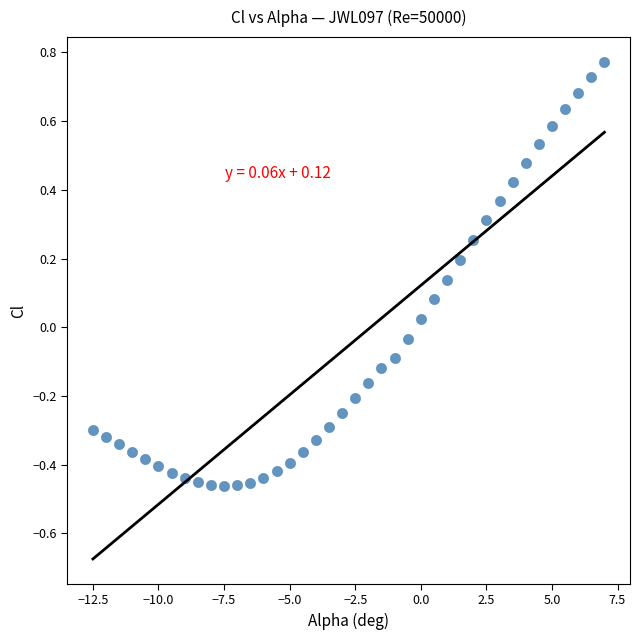

What is the range of X values (max minus min)?

19.5